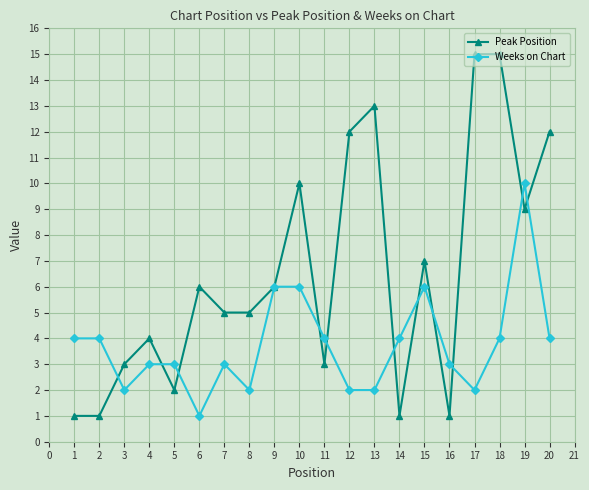

What is the value of the Peak Position point at the 18th from the left?

15